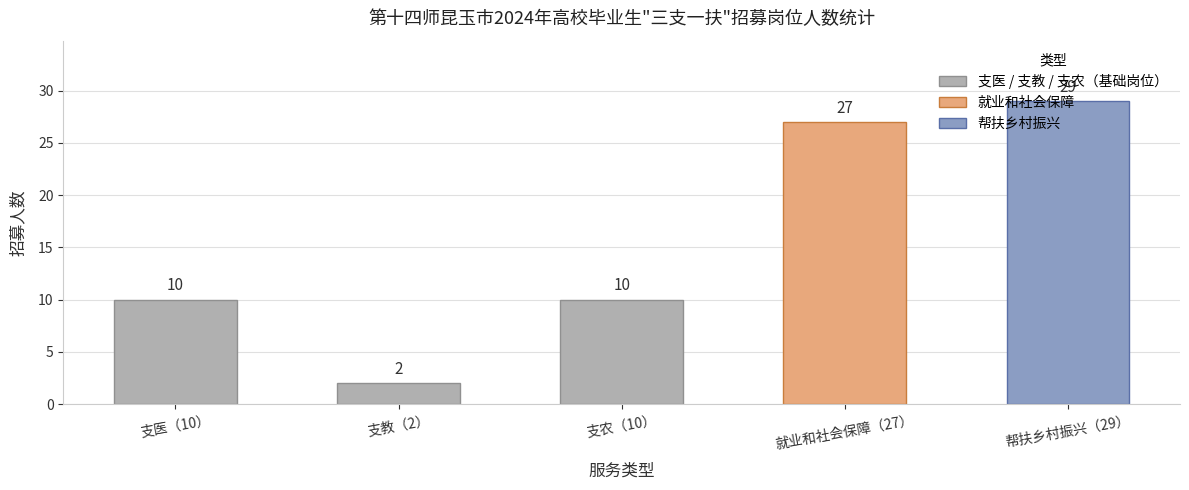

What position from the right is 就业和社会保障（27）?

2